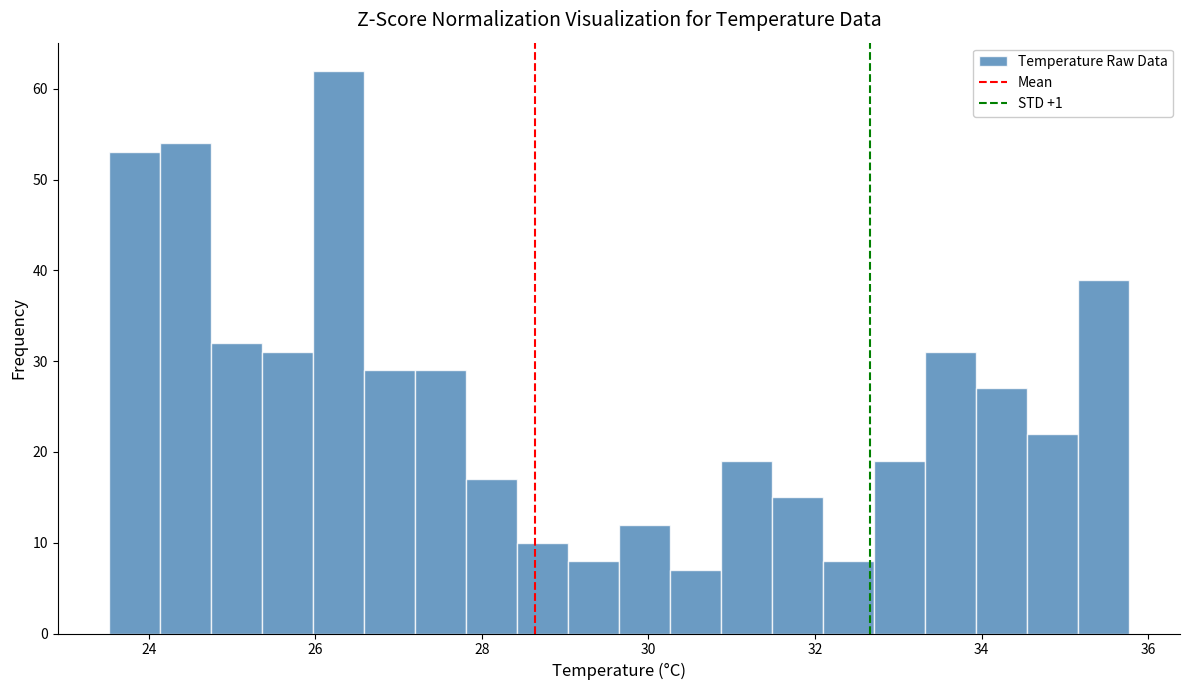

Read against the x-axis, roughly where is the centre of the tallest bar?

26.2